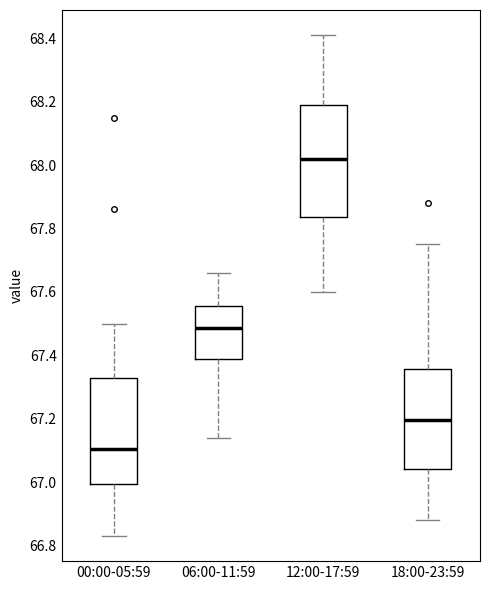

Comparing the boxes themselves (not the whiskers), which one is the tallest?

12:00-17:59